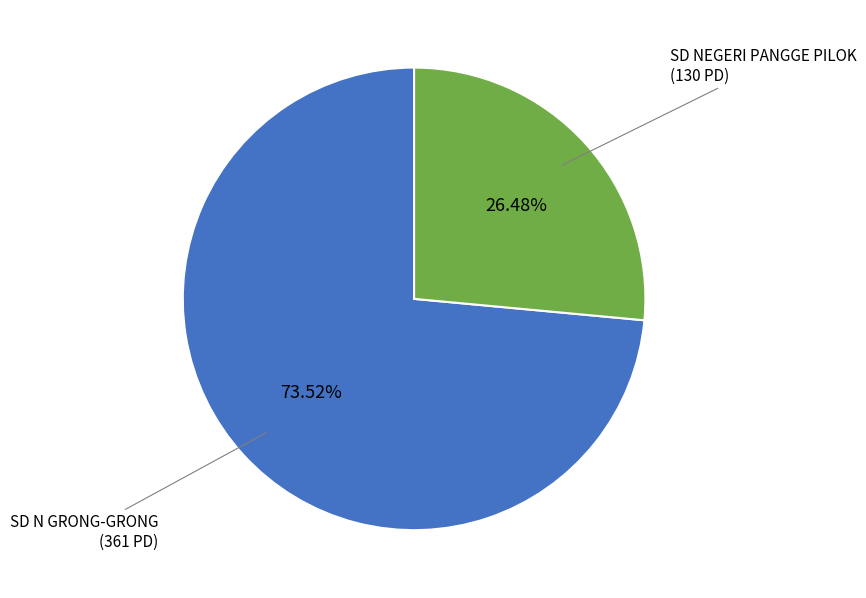

To the nearest percent, what is the difference between the largest and smallest slice percentages?

47%